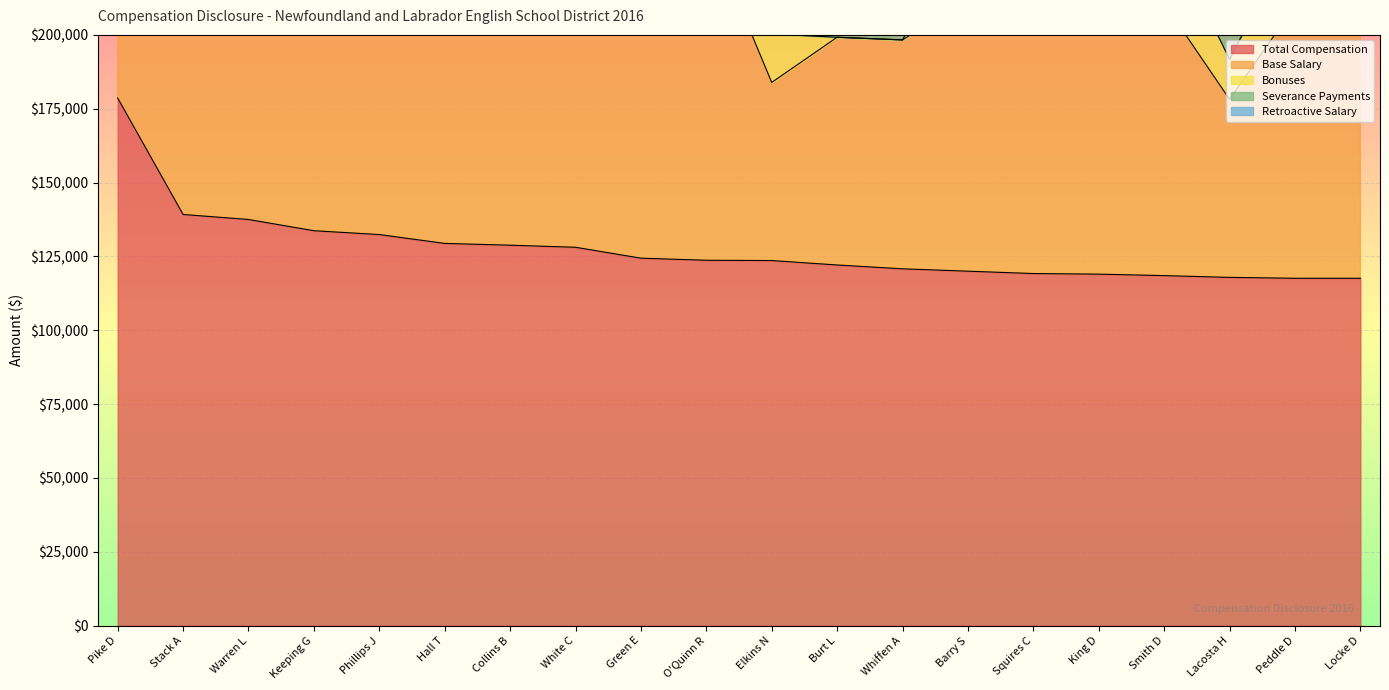

What position from the left is Burt L?

12